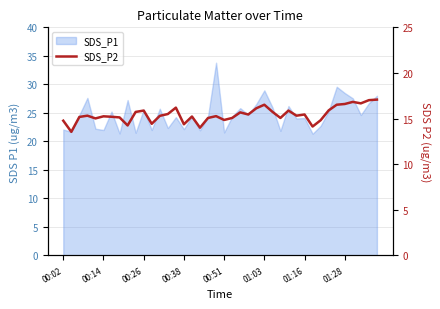

How many categories are shown in the chart?

40